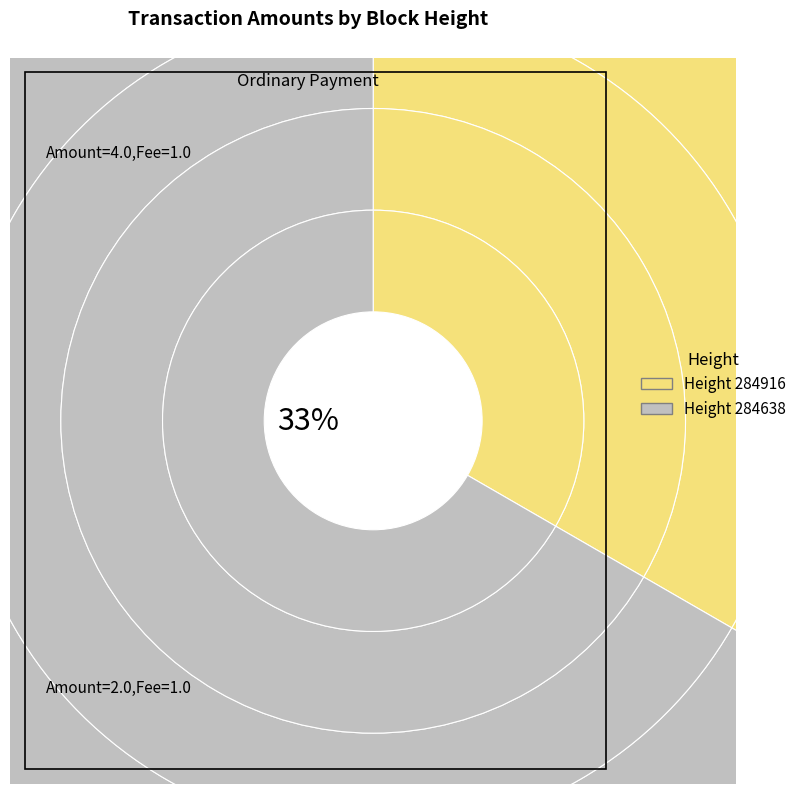

Is 284638 the majority of the pie?

Yes